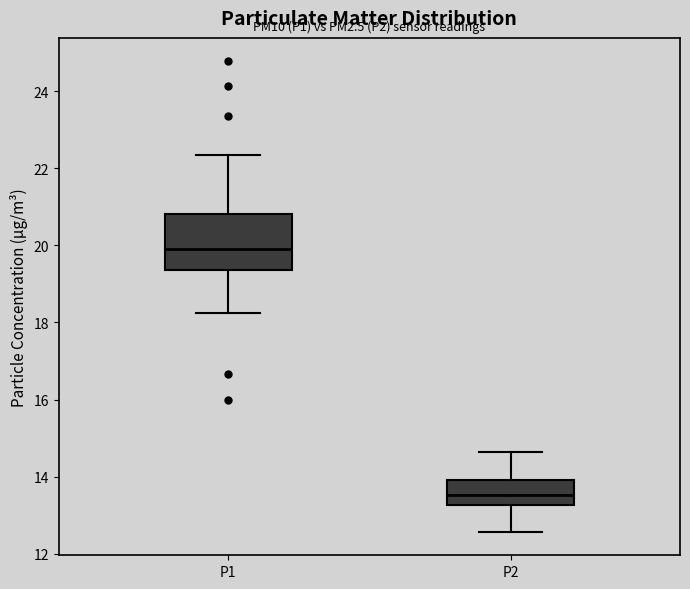

Which box's median line is the highest?

P1